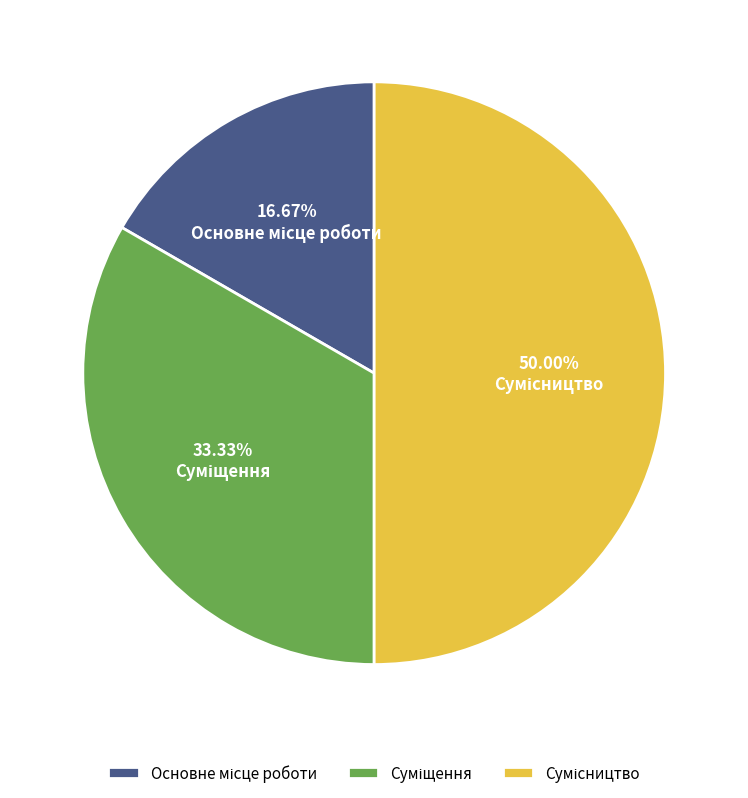

Combined, do Сумісництво and Суміщення account for over 50%?

Yes